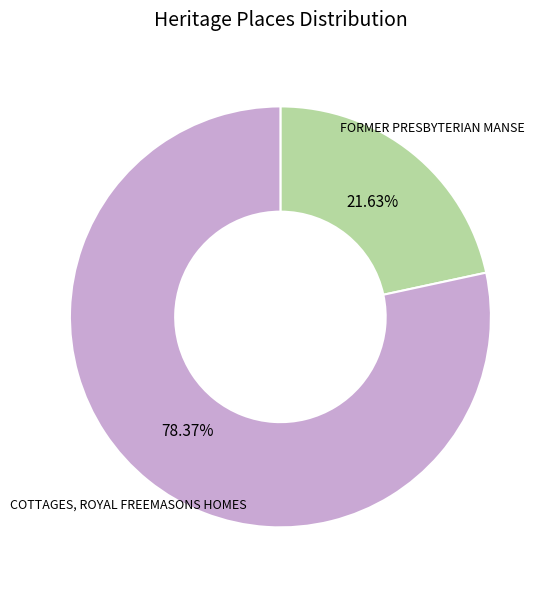

To the nearest percent, what portion does COTTAGES, ROYAL FREEMASONS HOMES represent?

78%